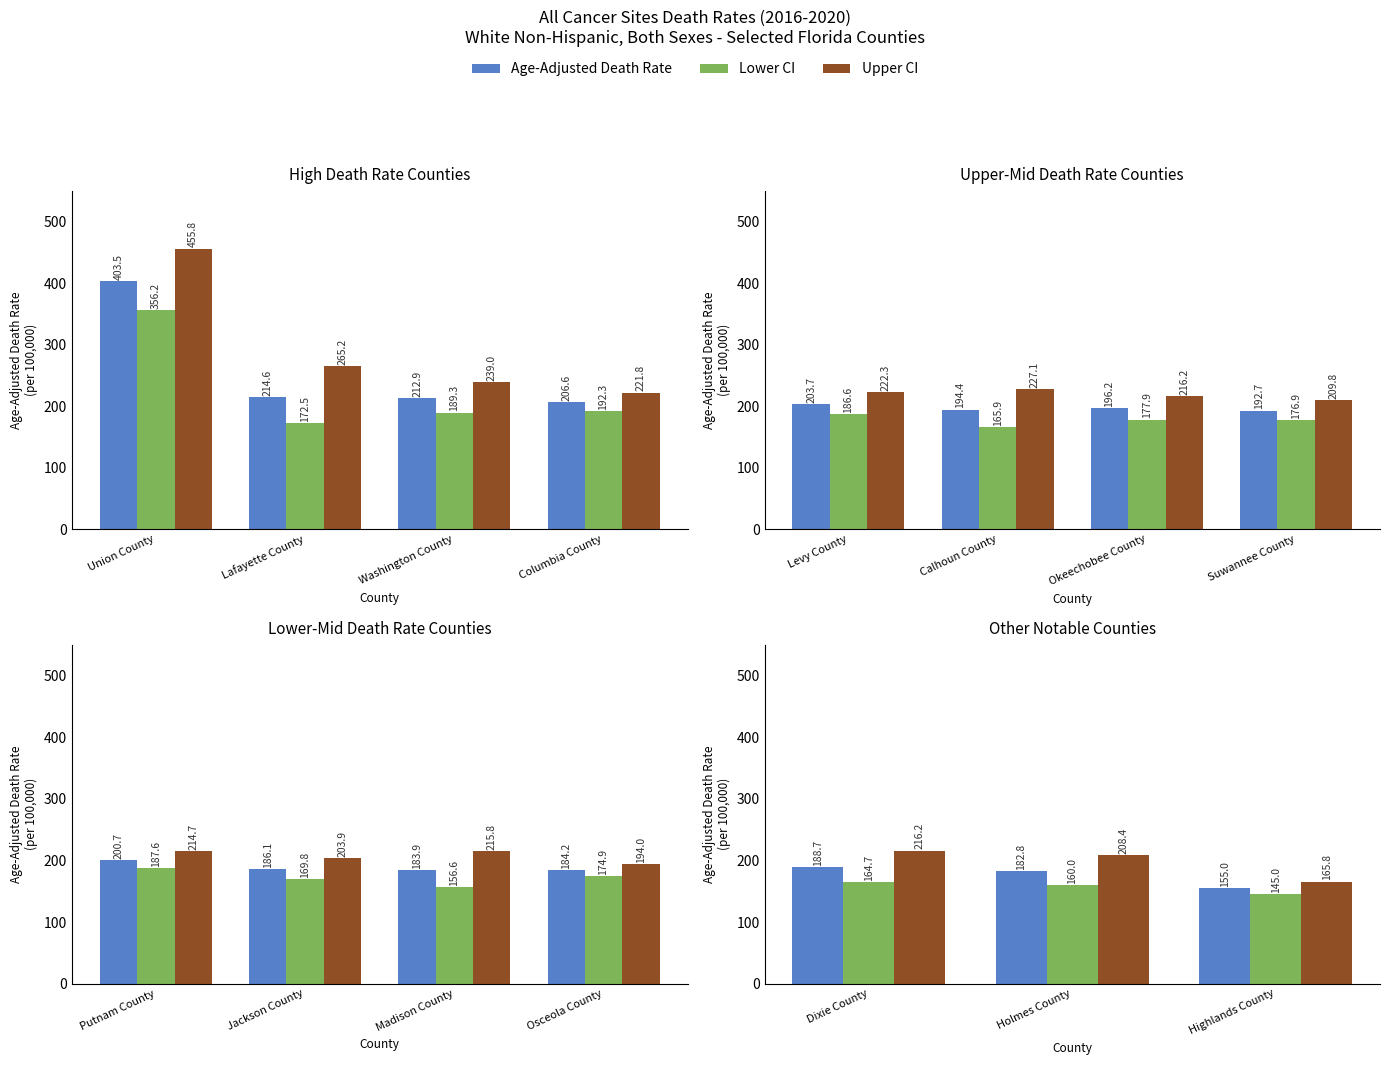

The Age-Adjusted Death Rate series shows 97.4 at Holmes County. True or false?

False